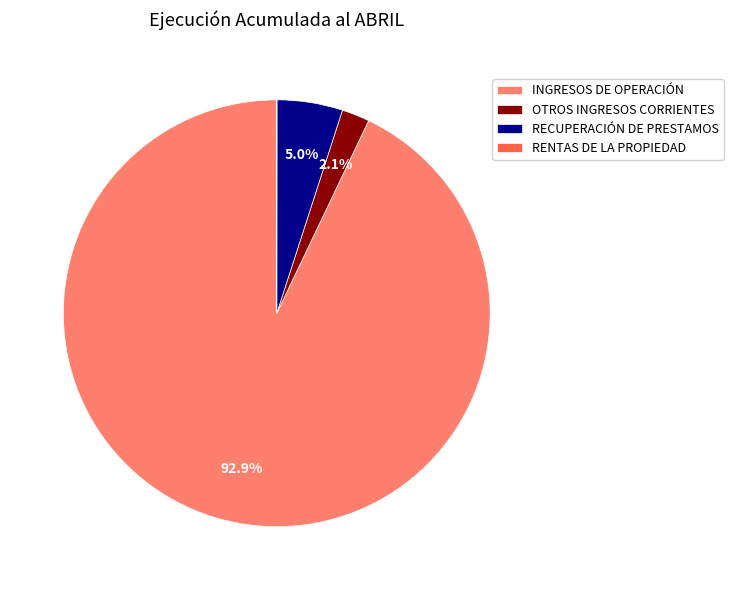

How much of the chart is everything except OTROS INGRESOS CORRIENTES?

97.9%